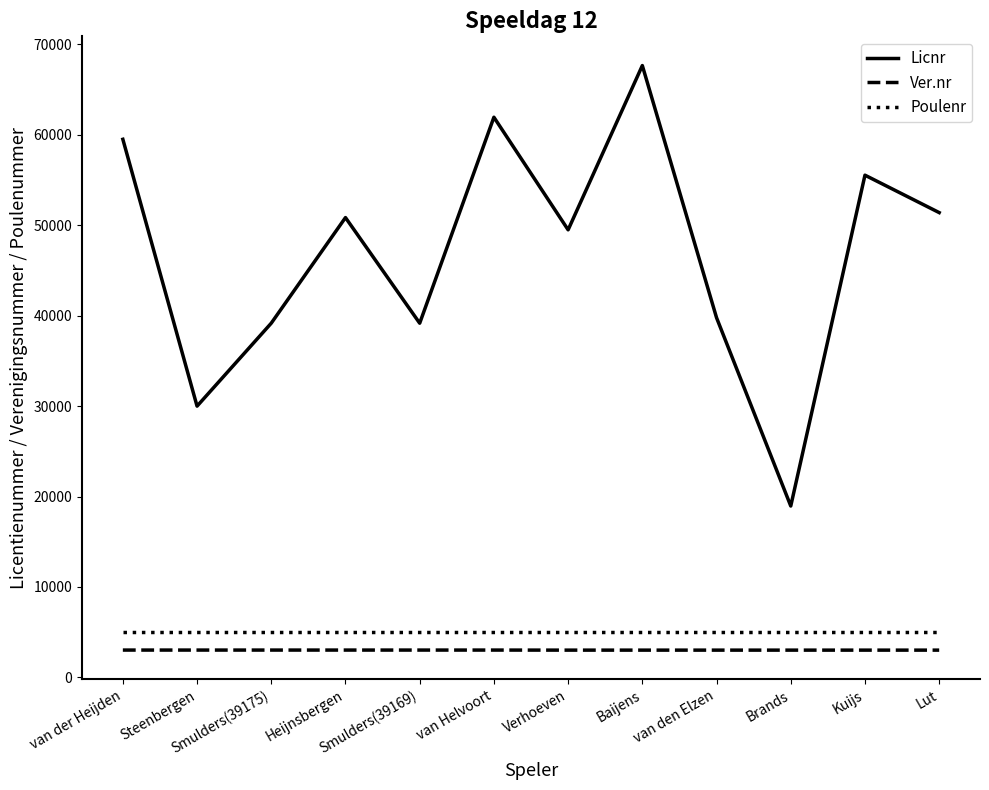

What is the sum of all Ver.nr values?

36222